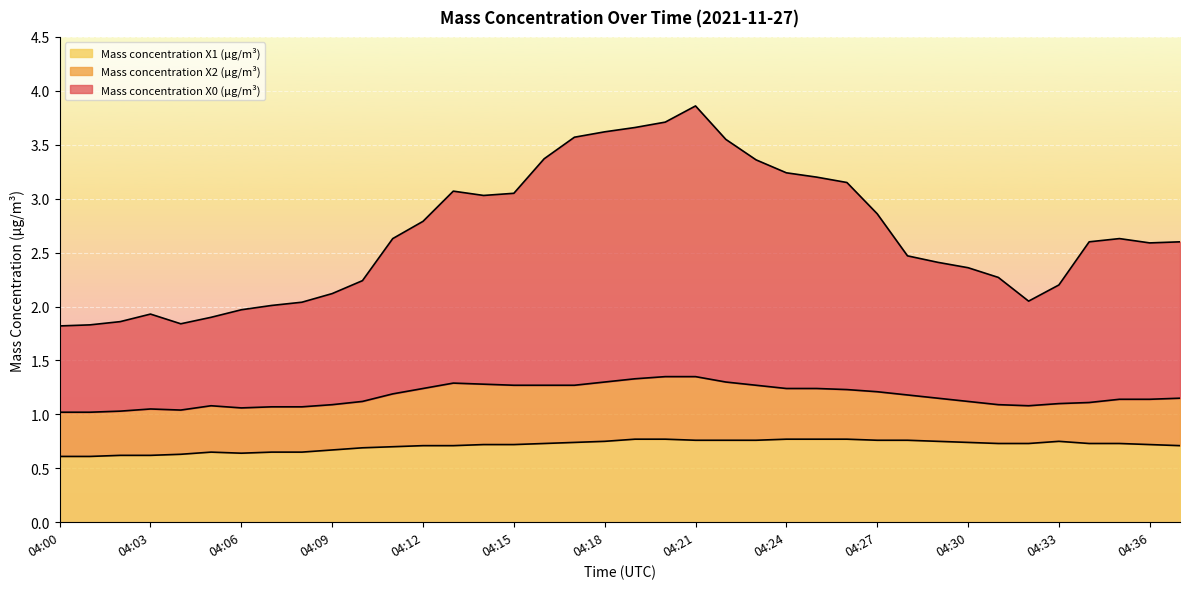

How many lines are shown in the chart?

3